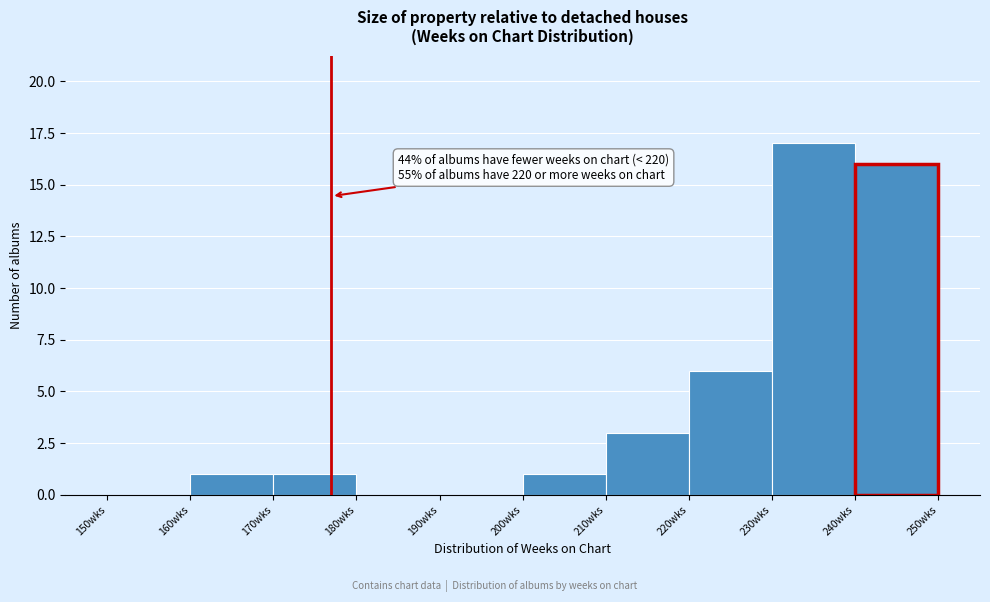

Over which range of the x-axis is the bar tallest?

230 to 240